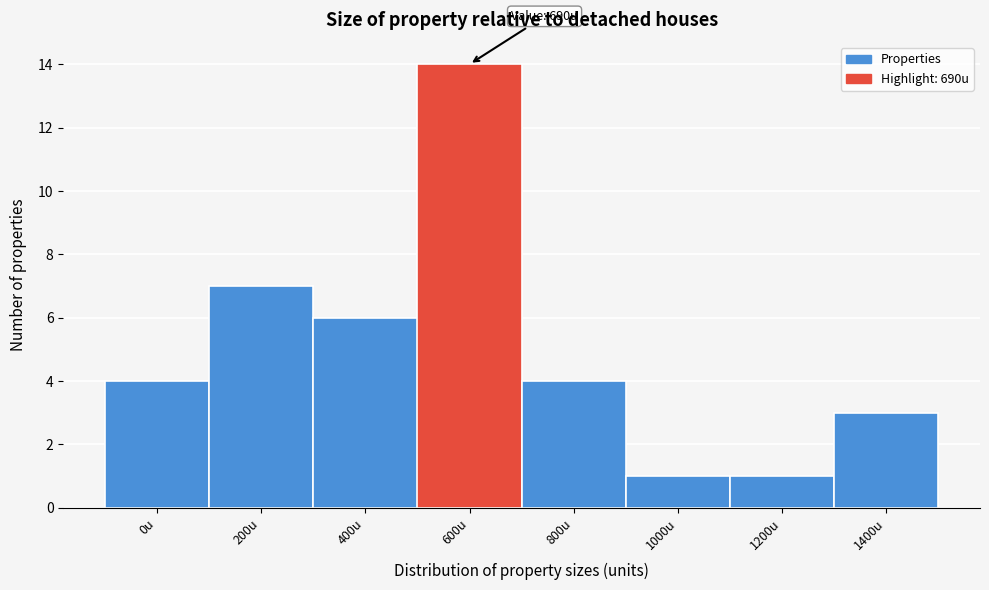

Reading left to right, extract all data points from this chart.

0u=4	200u=7	400u=6	600u=14	800u=4	1000u=1	1200u=1	1400u=3